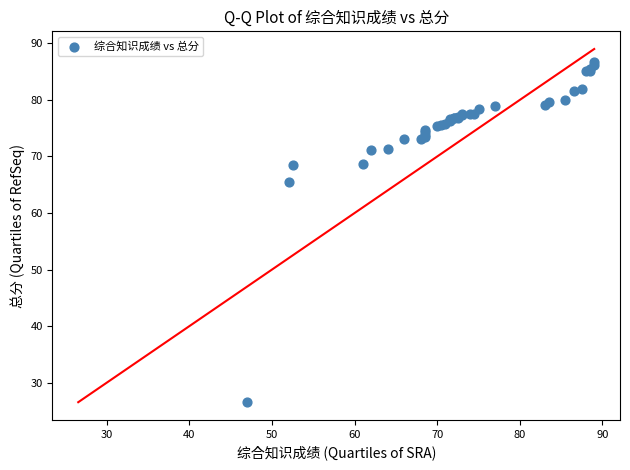

What Y value in the scatter plot is closest to 56?

65.5